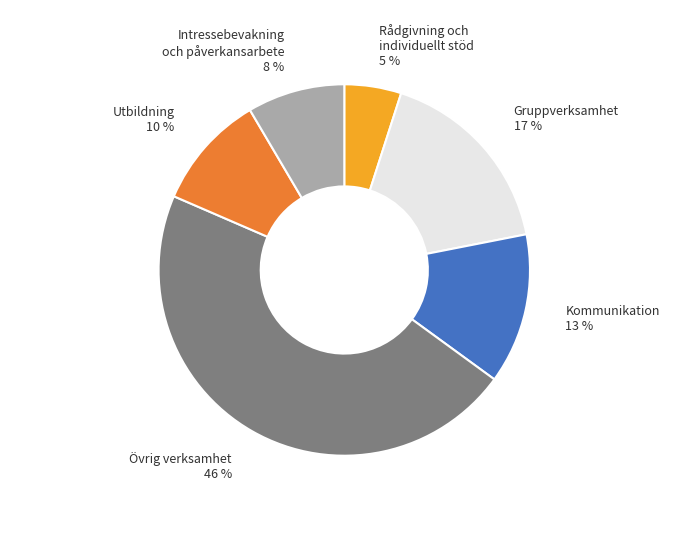

Does any single category account for the majority?

No